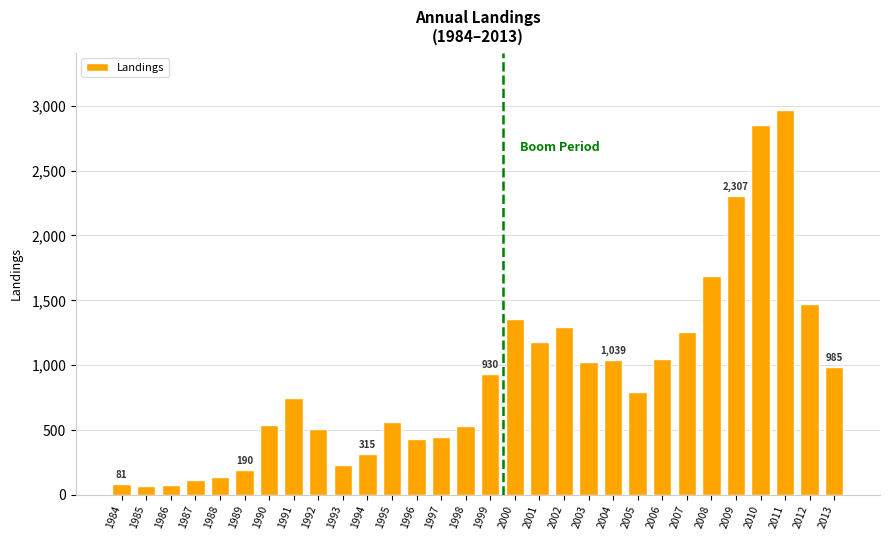

What is the sum of all values?

27167